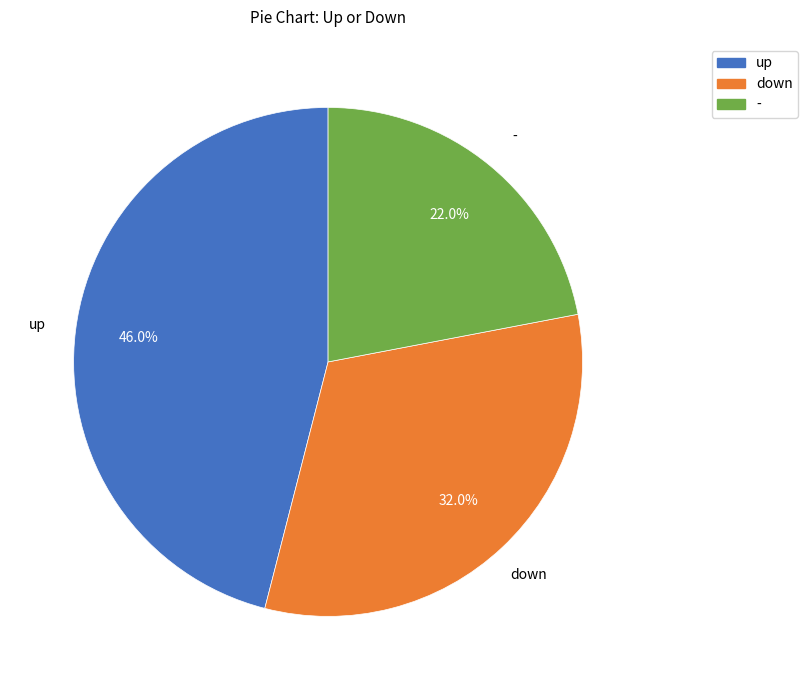

What is the total percentage of down and up?

78.0%